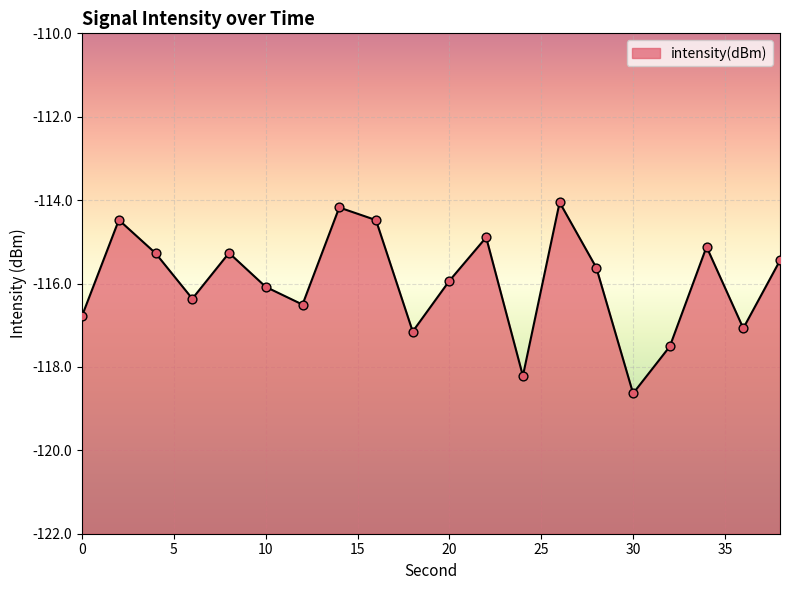

Between 8 and 22, which is larger?

22